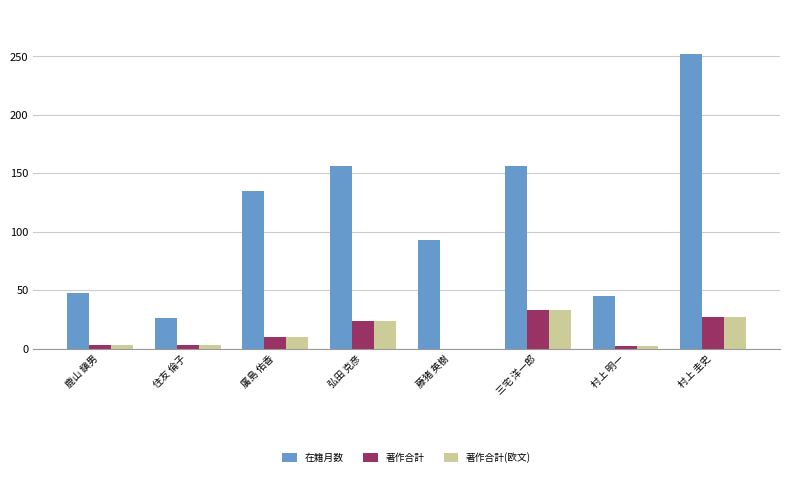

What are all the series names shown in the legend?

在籍月数, 著作合計, 著作合計(欧文)